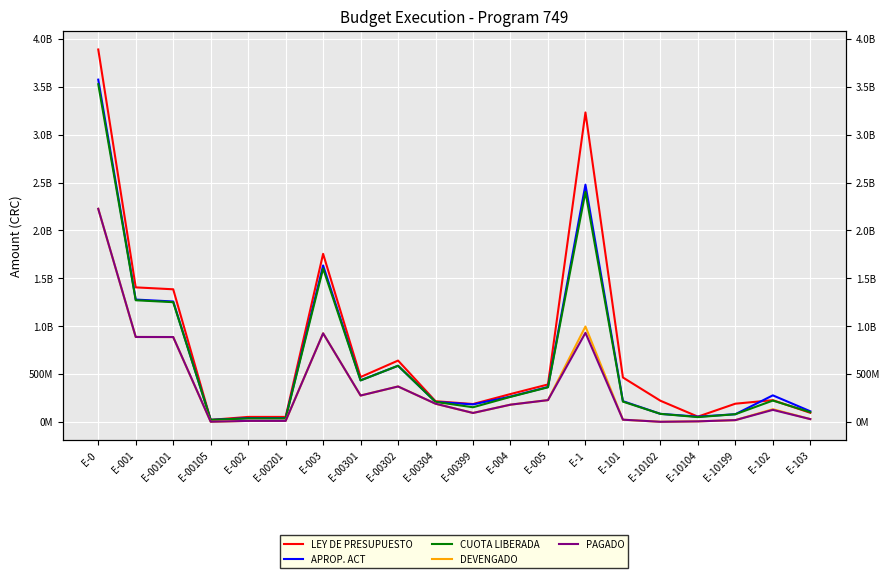

At which category does the chart reach its minimum across all series?

E-10102